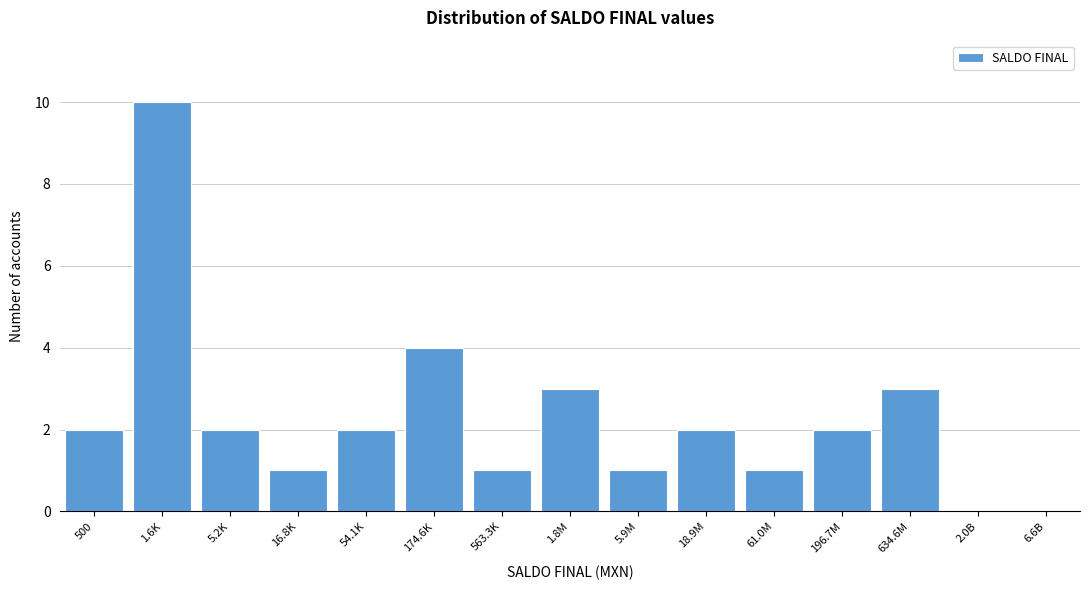

Reading left to right, list all the values displayed in this chart.

500=2	1.6K=10	5.2K=2	16.8K=1	54.1K=2	174.6K=4	563.3K=1	1.8M=3	5.9M=1	18.9M=2	61.0M=1	196.7M=2	634.6M=3	2.0B=0	6.6B=0